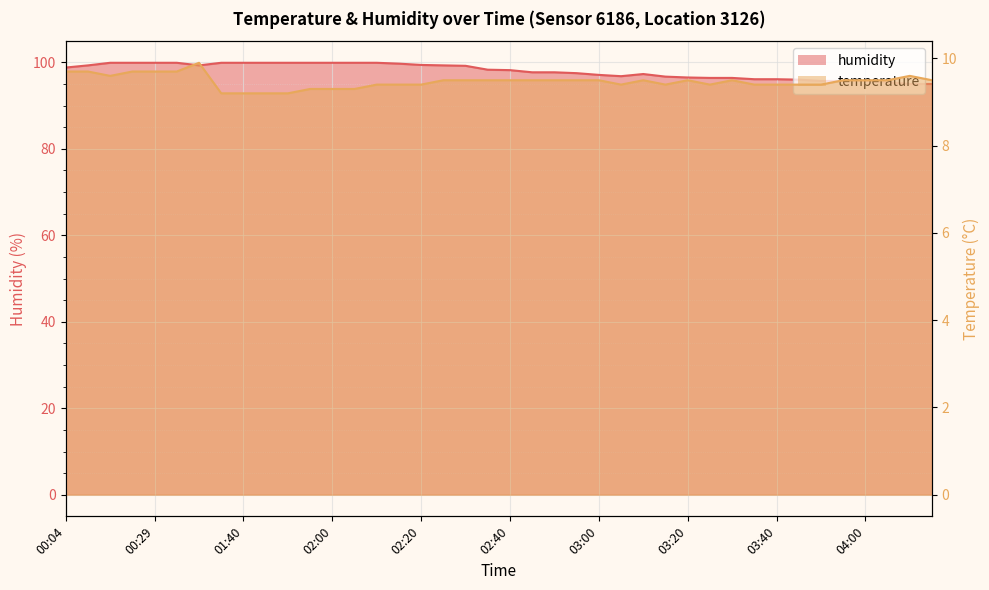

The humidity series shows 99.9 at 01:45. True or false?

True